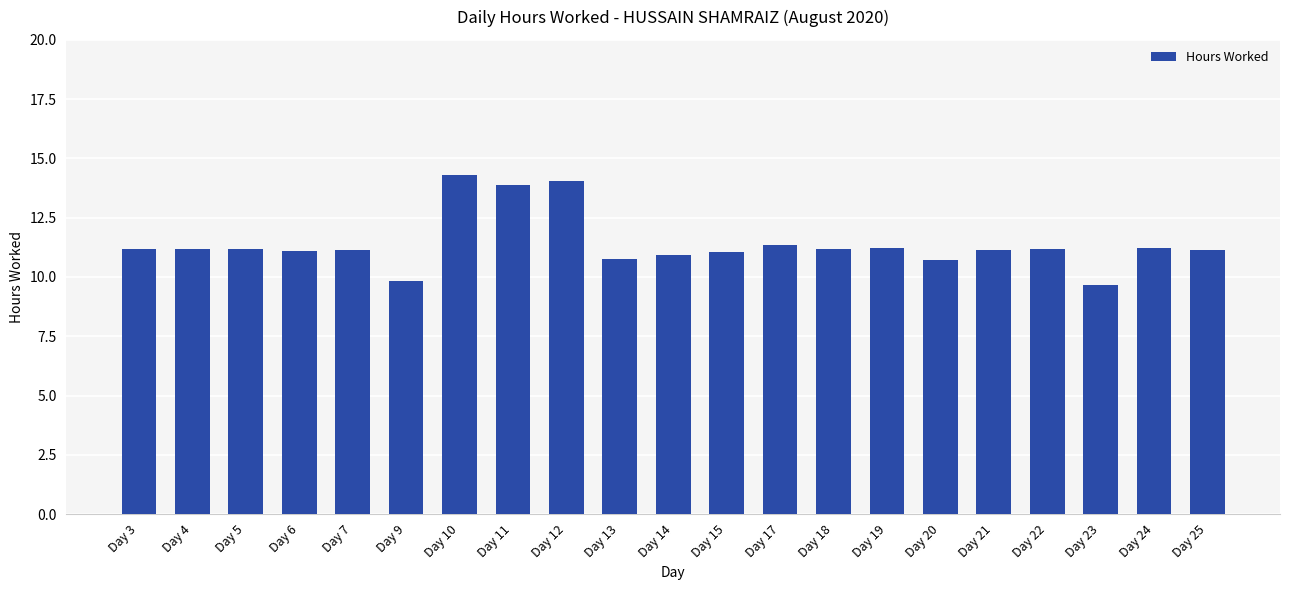

What is the smallest value displayed?

9.7